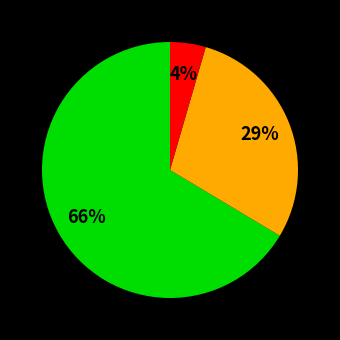

Is there any slice that represents more than half of the pie?

Yes